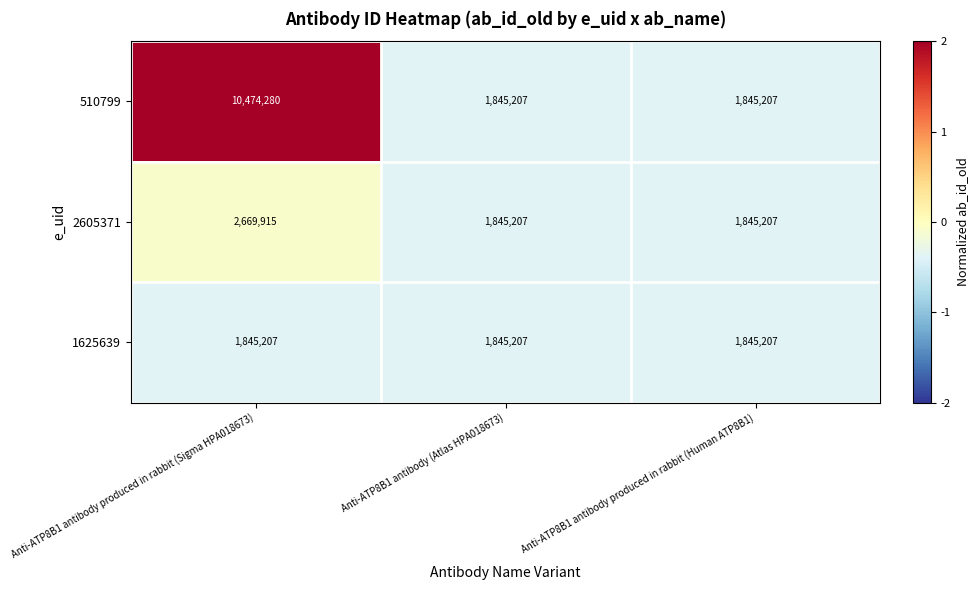

At which category is the sum across all series the highest?

Anti-ATP8B1 antibody produced in rabbit (Sigma HPA018673)